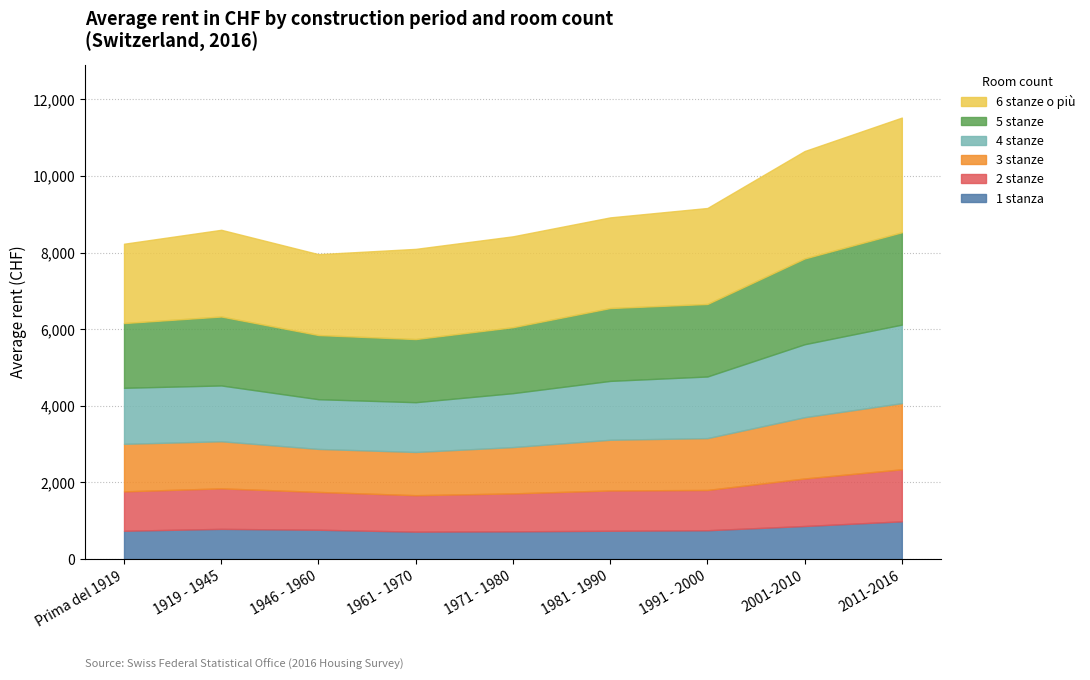

Where does the 6 stanze o più series first go above 2366?

1971 - 1980